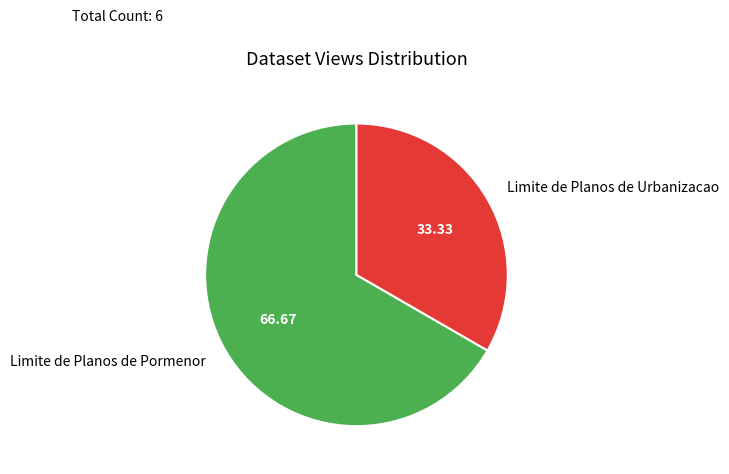

Is it true that Limite de Planos de Urbanizacao is 42% of the pie?

False